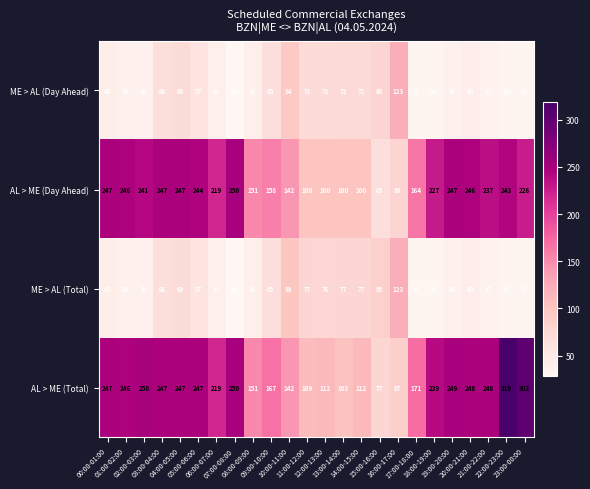

At which category is the sum across all series the highest?

04:00-05:00